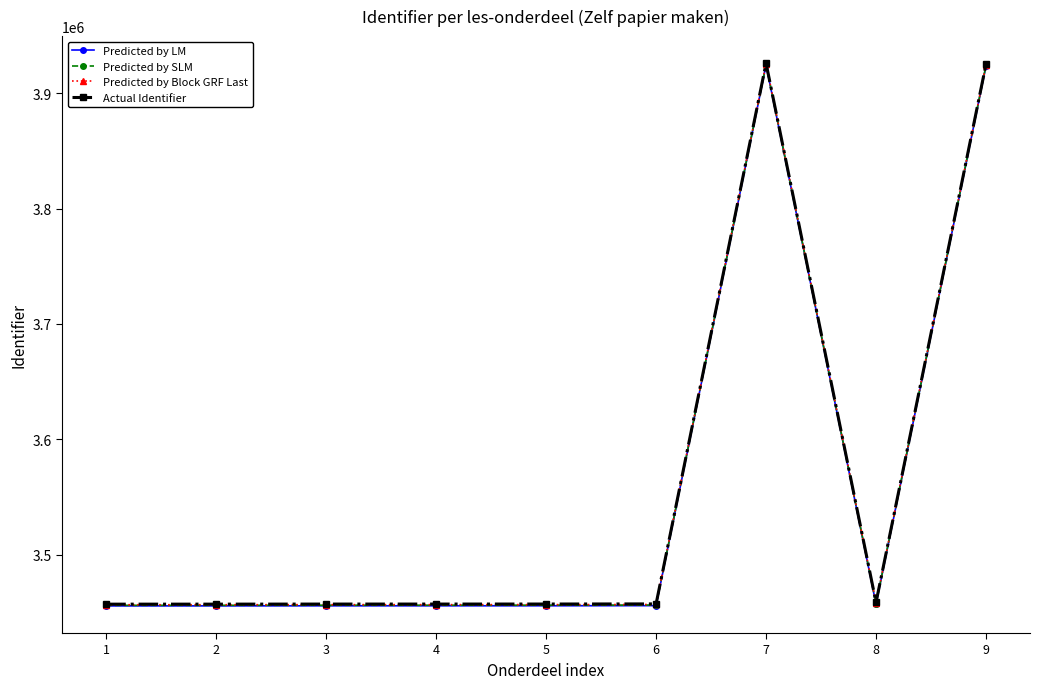

What is the total value across all series at 9?

15697396